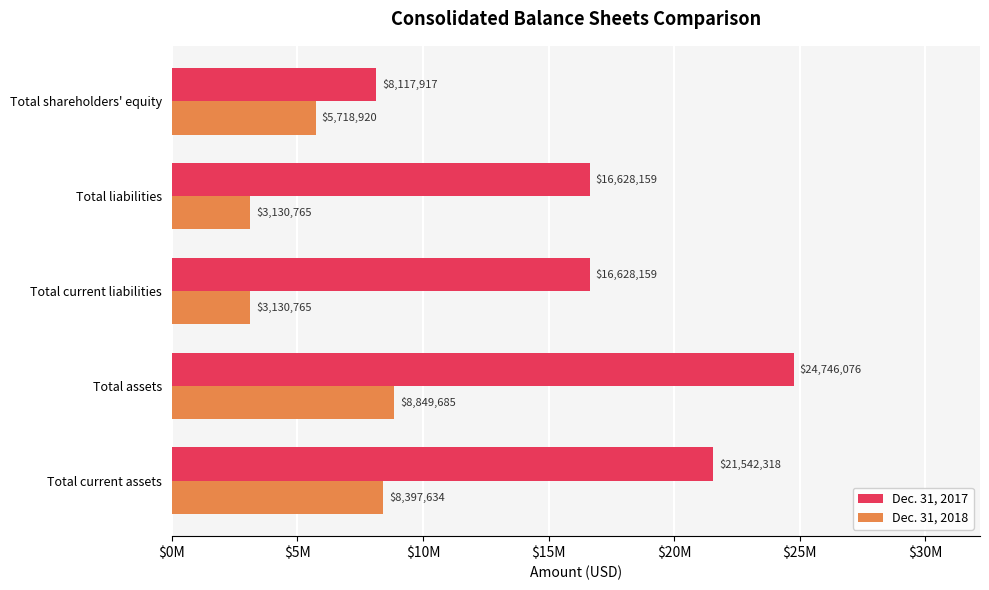

What is the highest value of the Dec. 31, 2017 series?

24746076